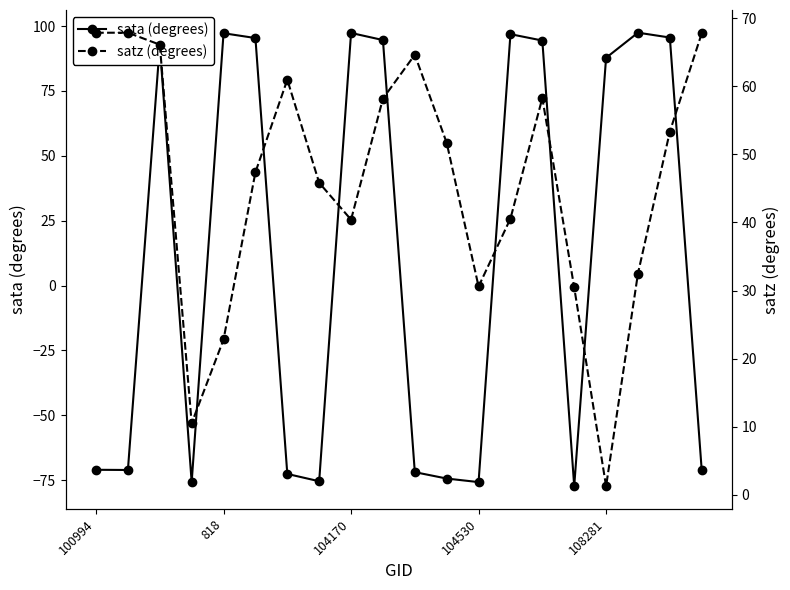

At which label does sata (degrees) reach its peak?

17